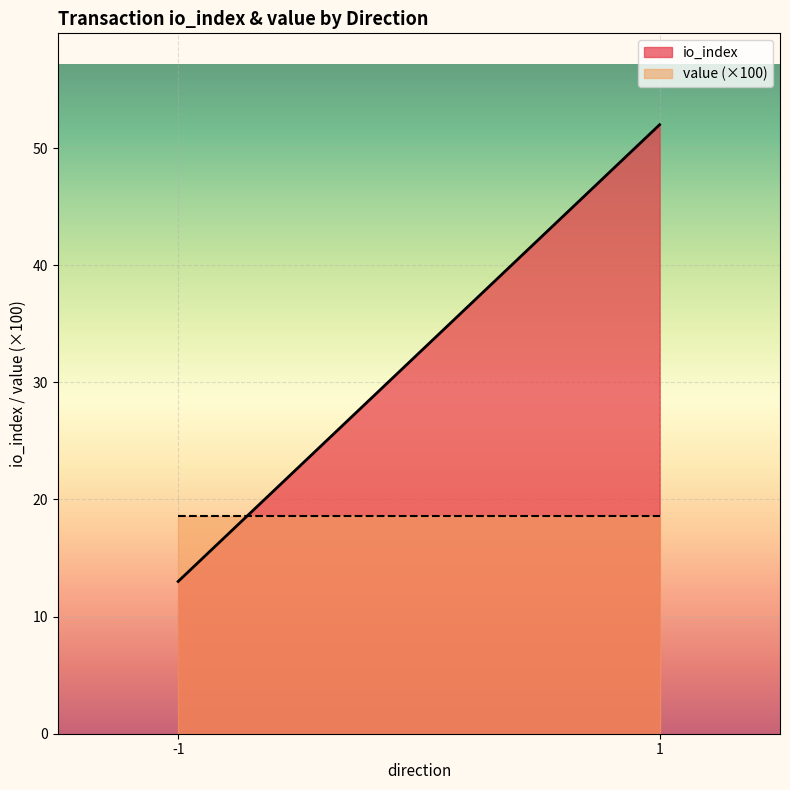

What is the approximate value of value (×100) at 1?

18.6